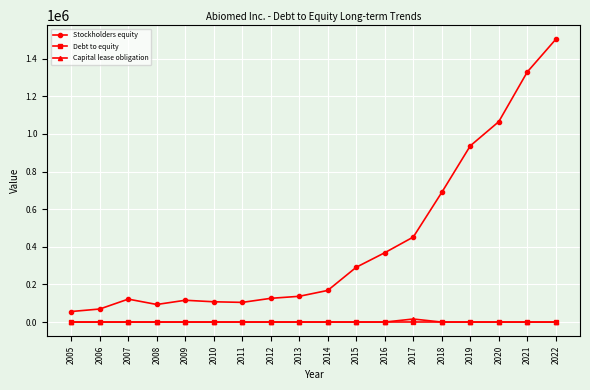

What is the total value across all series at 2011?

104743.0